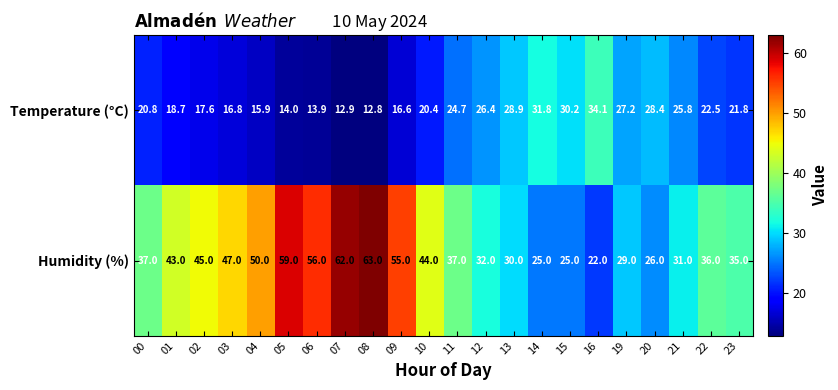

Which series has the largest range (max minus min)?

Humidity (%)